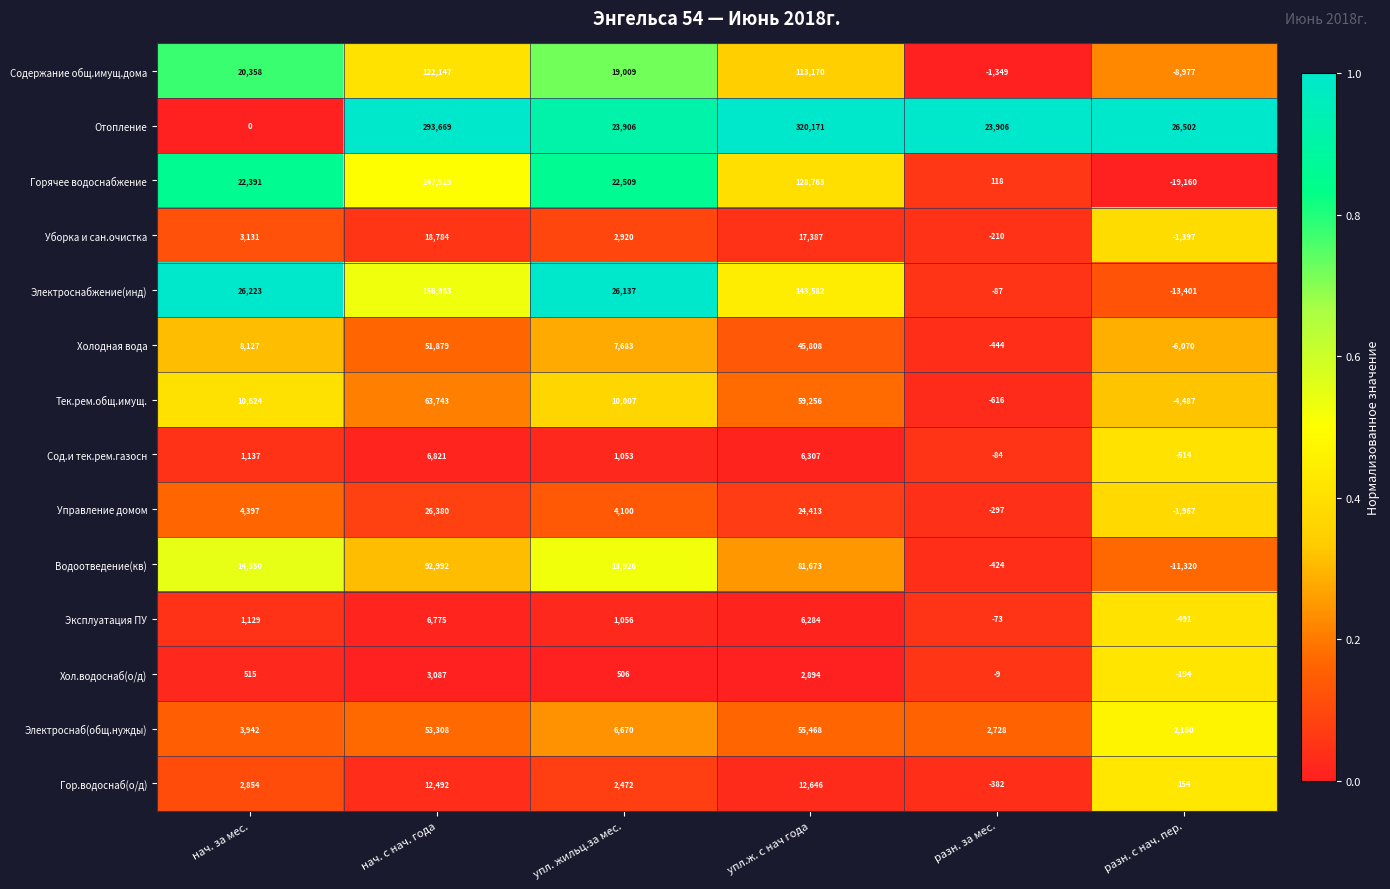

At which category does the chart reach its minimum across all series?

разн. с нач. пер.